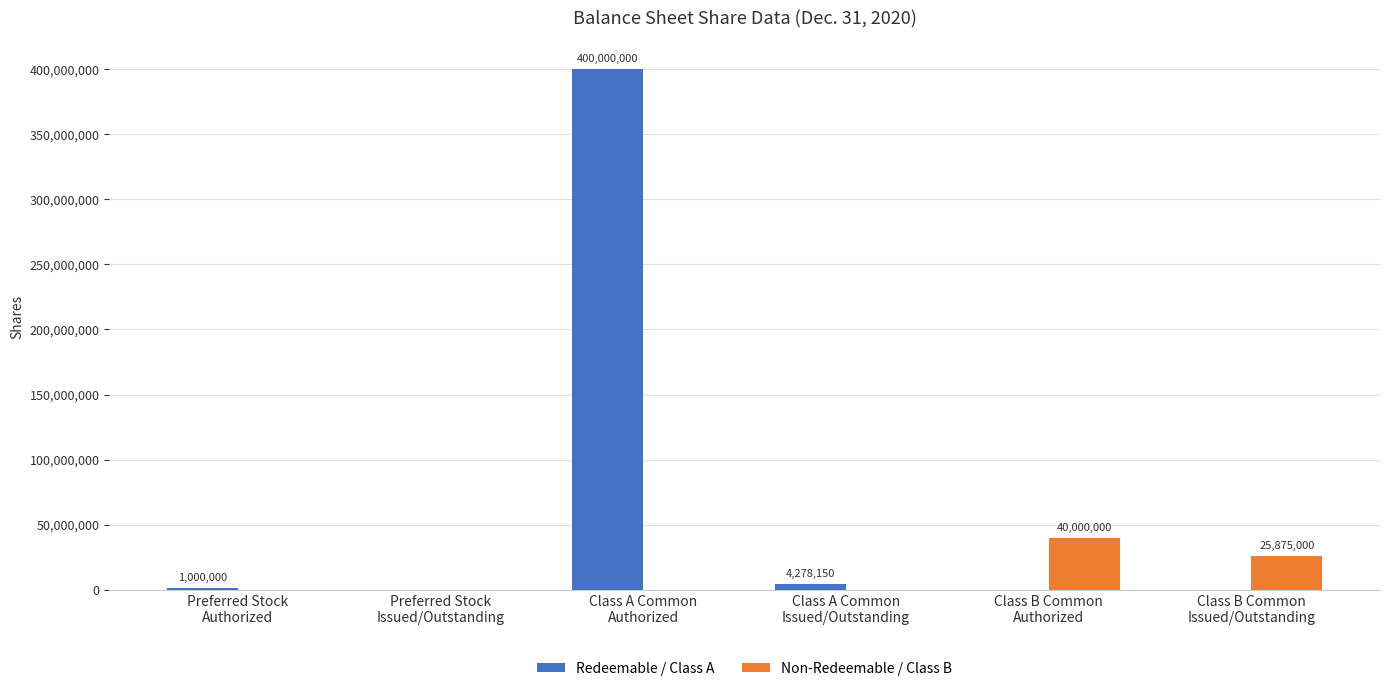

Which series has the largest range (max minus min)?

Redeemable / Class A